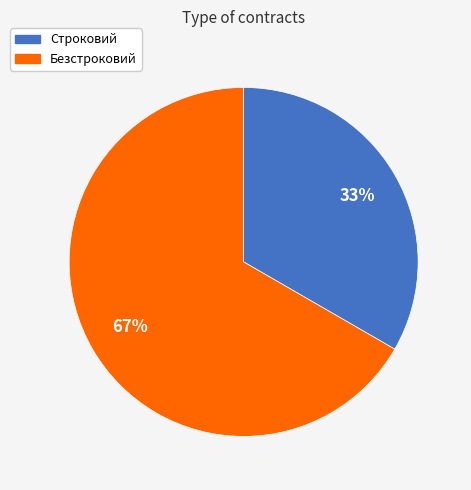

The Безстроковий slice represents 55% of the pie. True or false?

False